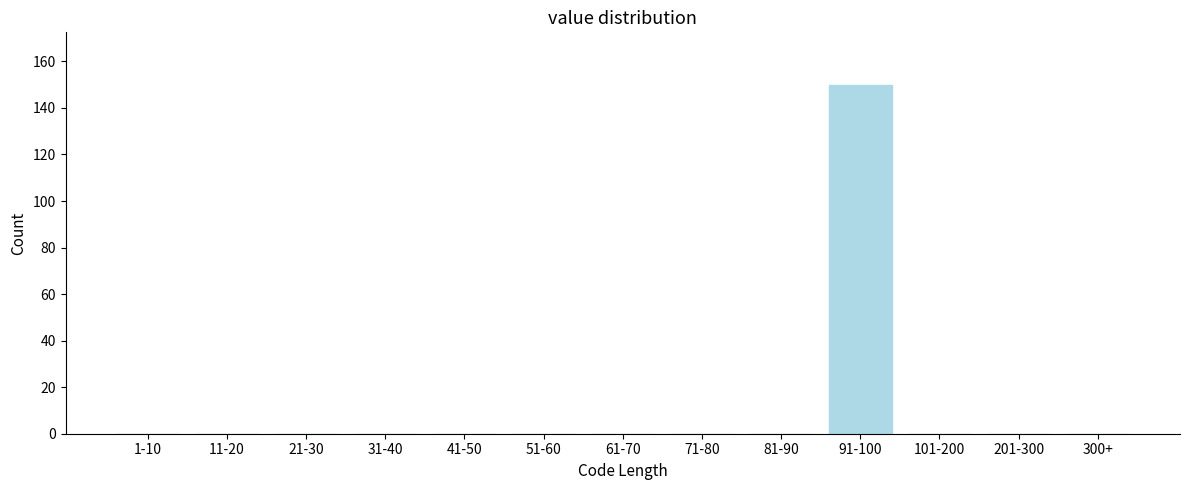

Reading left to right, extract all data points from this chart.

1-10=0	11-20=0	21-30=0	31-40=0	41-50=0	51-60=0	61-70=0	71-80=0	81-90=0	91-100=150	101-200=0	201-300=0	300+=0